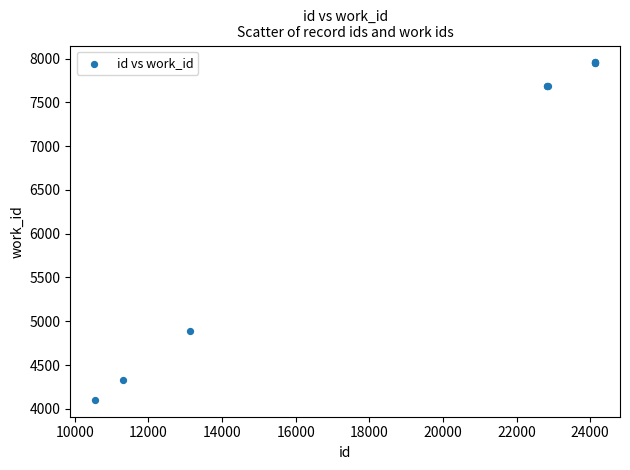

What Y value in the scatter plot is closest to 6029?

4892